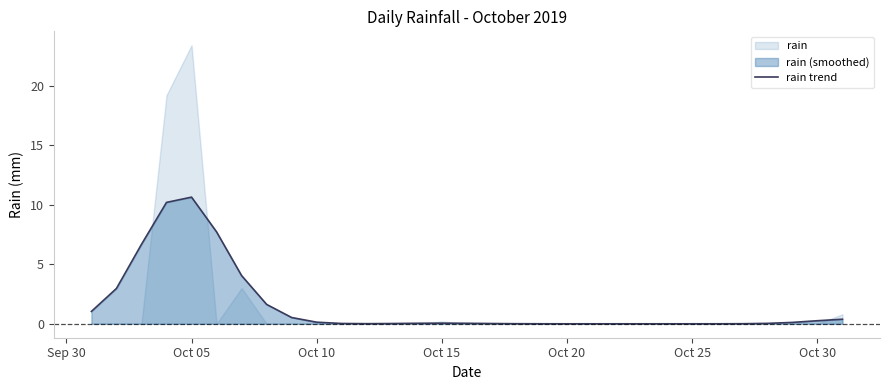

What is the maximum value for rain trend?

10.6